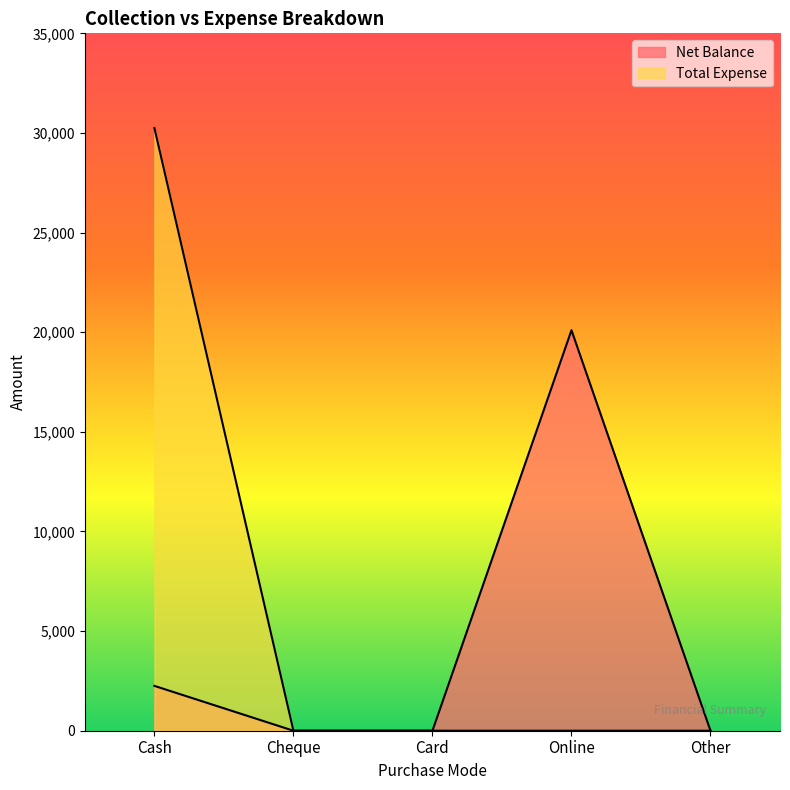

Where is Total Expense nearest to the value 15125?

Cash